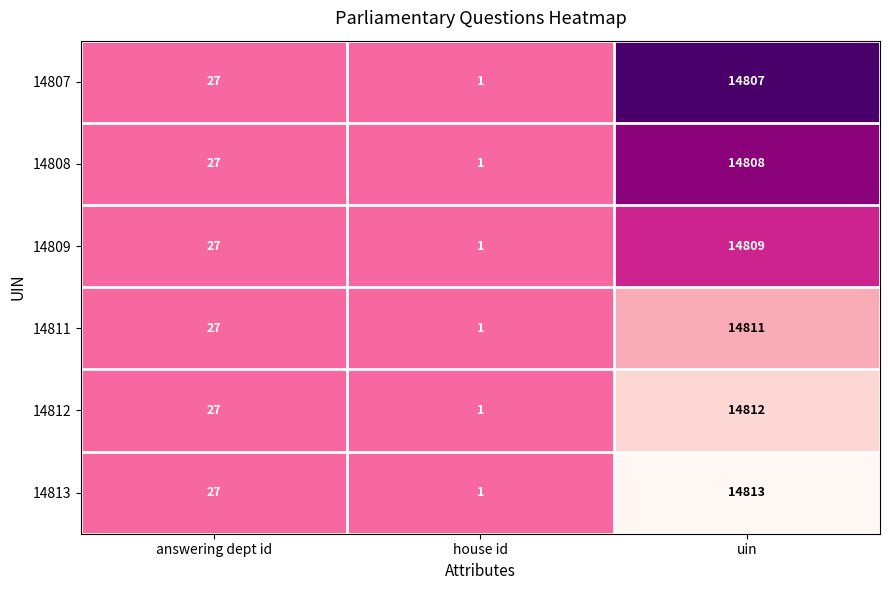

Is it true that 14808 equals 9540 at uin?

False